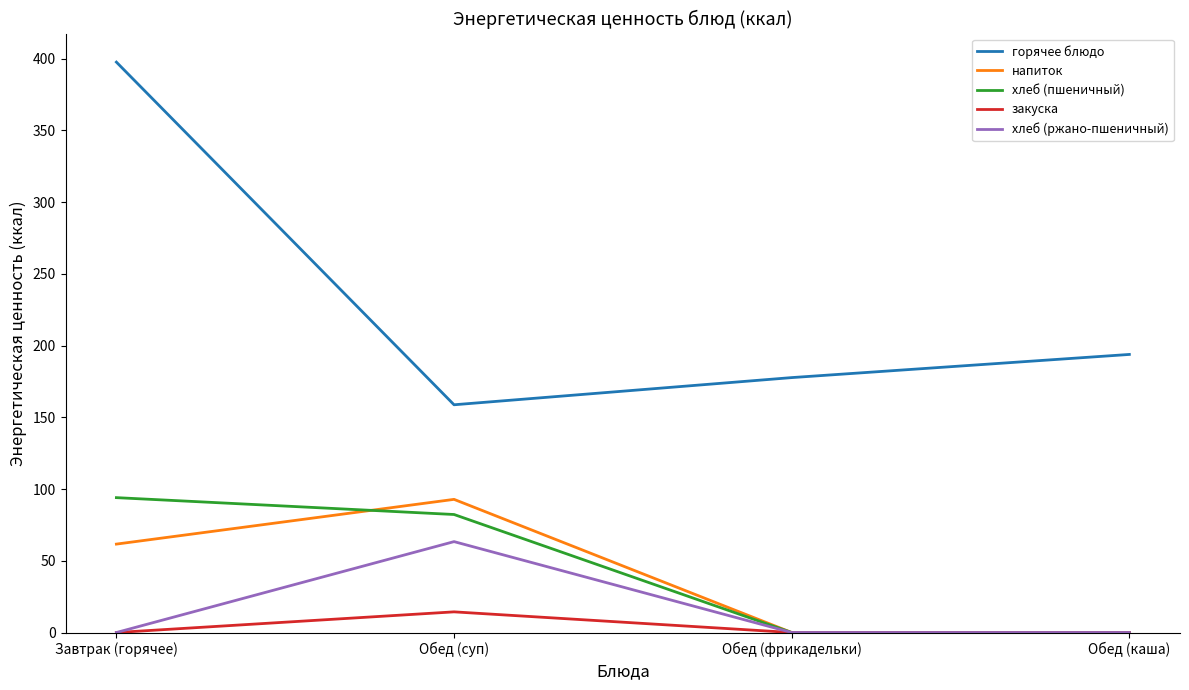

What is the maximum value for хлеб (пшеничный)?

94.0